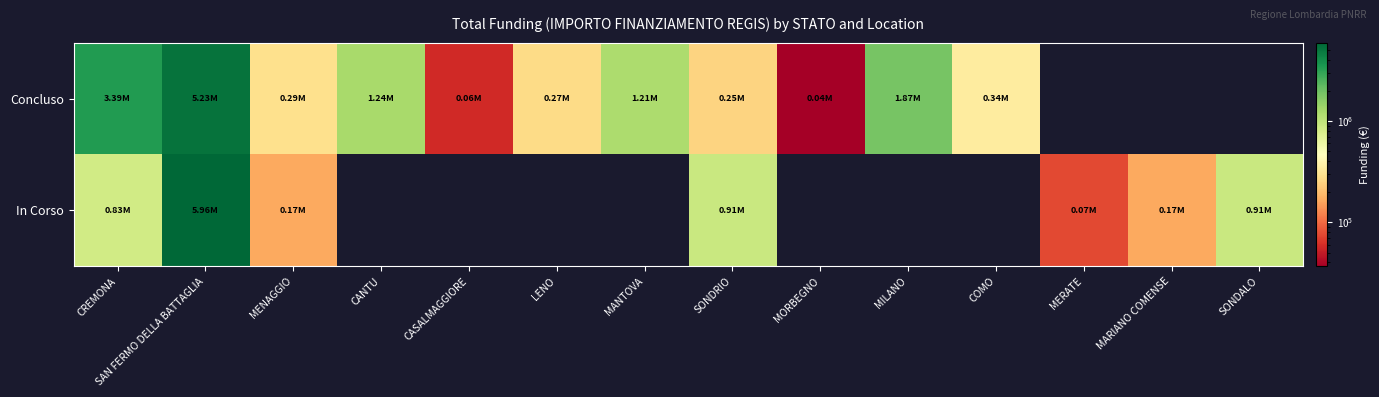

Reading left to right, extract all data points from this chart.

Concluso: CREMONA=3388395.6	SAN FERMO DELLA BATTAGLIA=5234015.0	MENAGGIO=286114.4	CANTU=1242450.0	CASALMAGGIORE=57564.0	LENO=269021.9	MANTOVA=1206048.8	SONDRIO=247700.0	MORBEGNO=36600.0	MILANO=1866366.7	COMO=344882.5	MERATE=0.0	MARIANO COMENSE=0.0	SONDALO=0.0
In Corso: CREMONA=833874.0	SAN FERMO DELLA BATTAGLIA=5961297.7	MENAGGIO=165553.7	CANTU=0.0	CASALMAGGIORE=0.0	LENO=0.0	MANTOVA=0.0	SONDRIO=914000.0	MORBEGNO=0.0	MILANO=0.0	COMO=0.0	MERATE=75000.0	MARIANO COMENSE=165553.7	SONDALO=914000.0